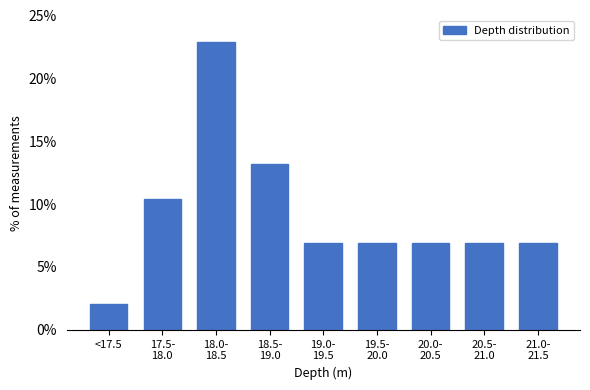

Reading left to right, list all the values displayed in this chart.

2.1	10.4	22.9	13.2	6.9	6.9	6.9	6.9	6.9